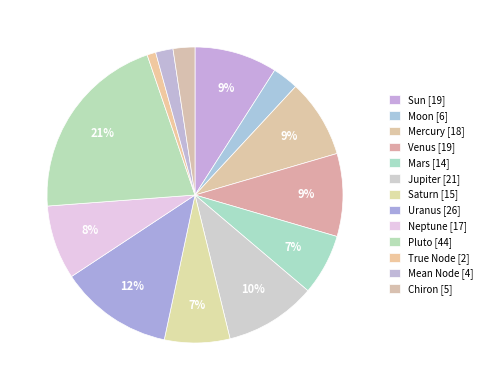

How many segments does this pie chart have?

13